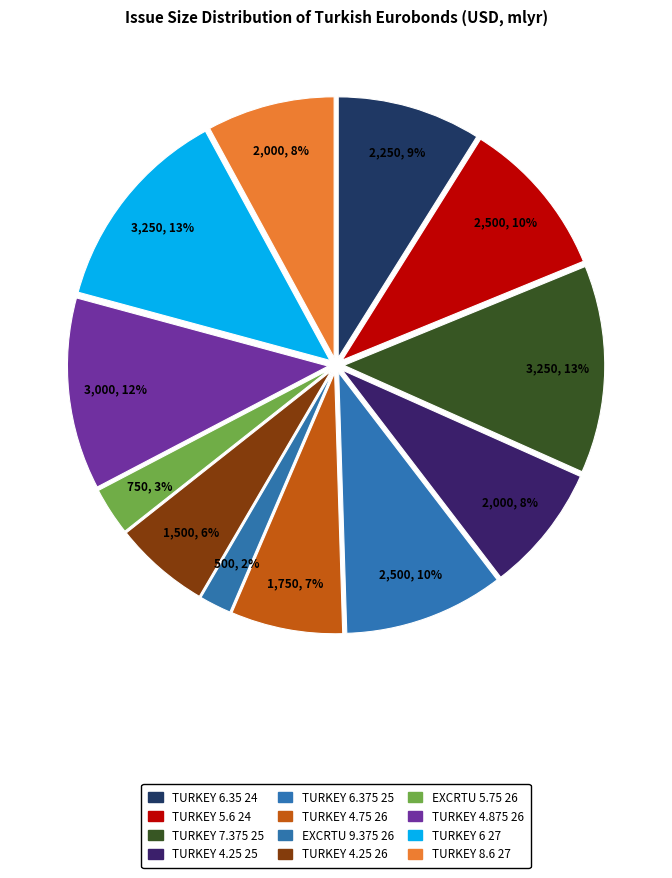

How many slices are in this pie chart?

12